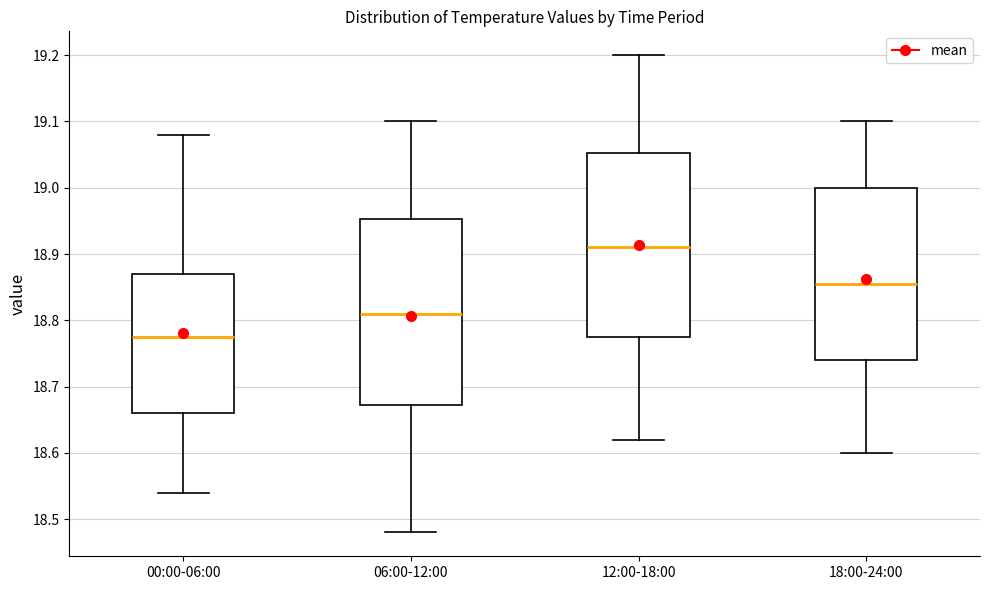

Reading left to right, transcribe this box plot: for each box, give where its median line is, the range the box spans, and where its two whiskers end, as read against the y-axis. The values are not printed on the chart, so give them approximately, as read against the axis.

00:00-06:00: median 18.78, box 18.66 to 18.87, whiskers 18.54 to 19.08
06:00-12:00: median 18.81, box 18.67 to 18.95, whiskers 18.48 to 19.10
12:00-18:00: median 18.91, box 18.78 to 19.05, whiskers 18.62 to 19.20
18:00-24:00: median 18.86, box 18.74 to 19.00, whiskers 18.60 to 19.10